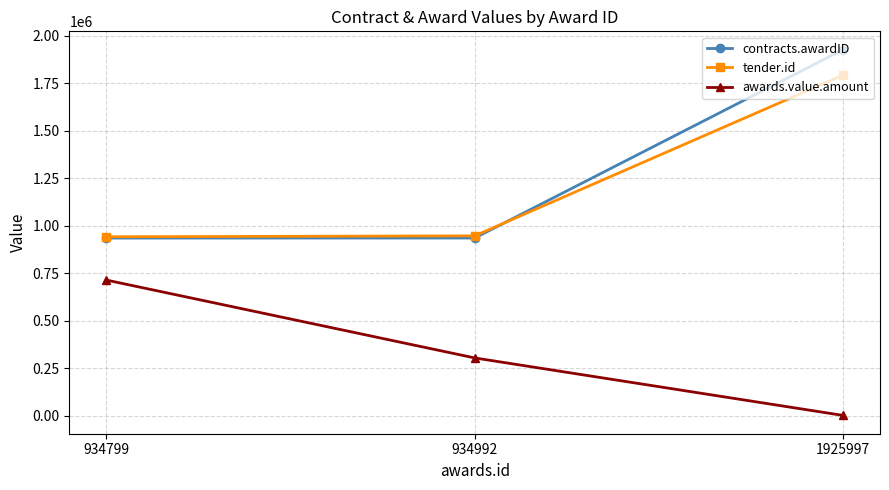

Rank the categories by awards.value.amount value from lowest to highest.

1925997, 934992, 934799